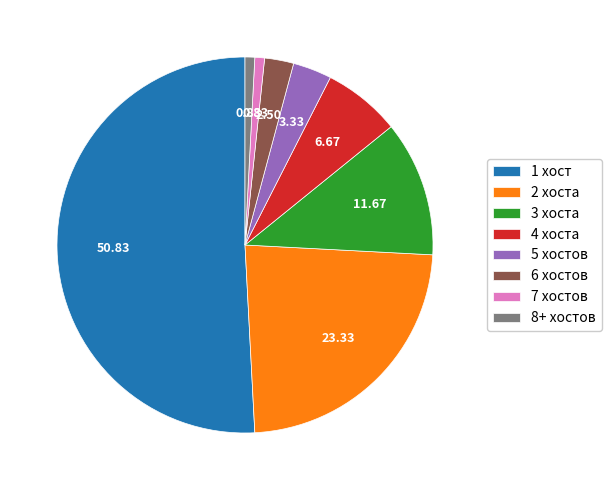

Do 4 хоста and 8+ хостов together represent more than half of the pie?

No